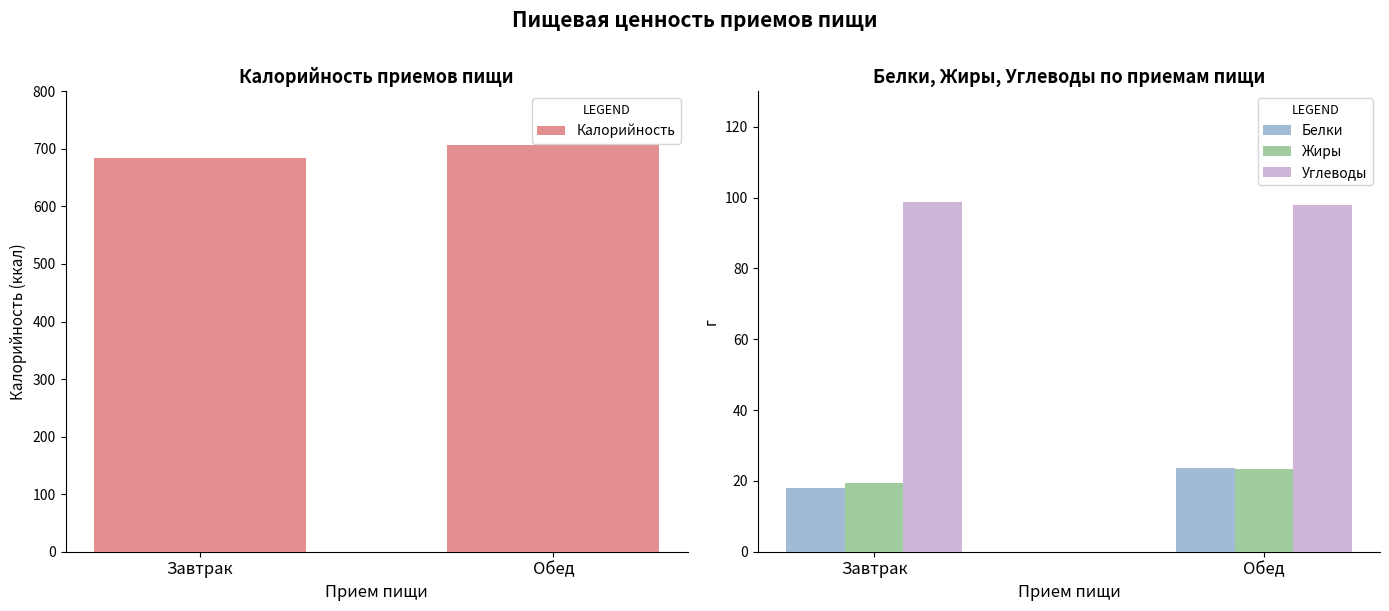

What is the label of the 1st bar from the right?

Обед